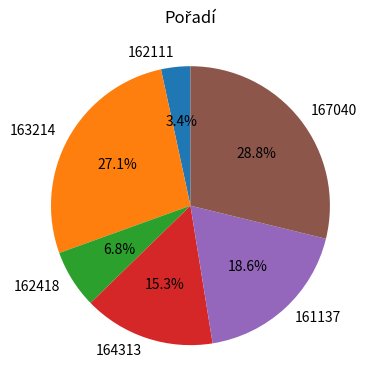

Approximately how many times larger is the value at 163214 compared to 162418?

4.0